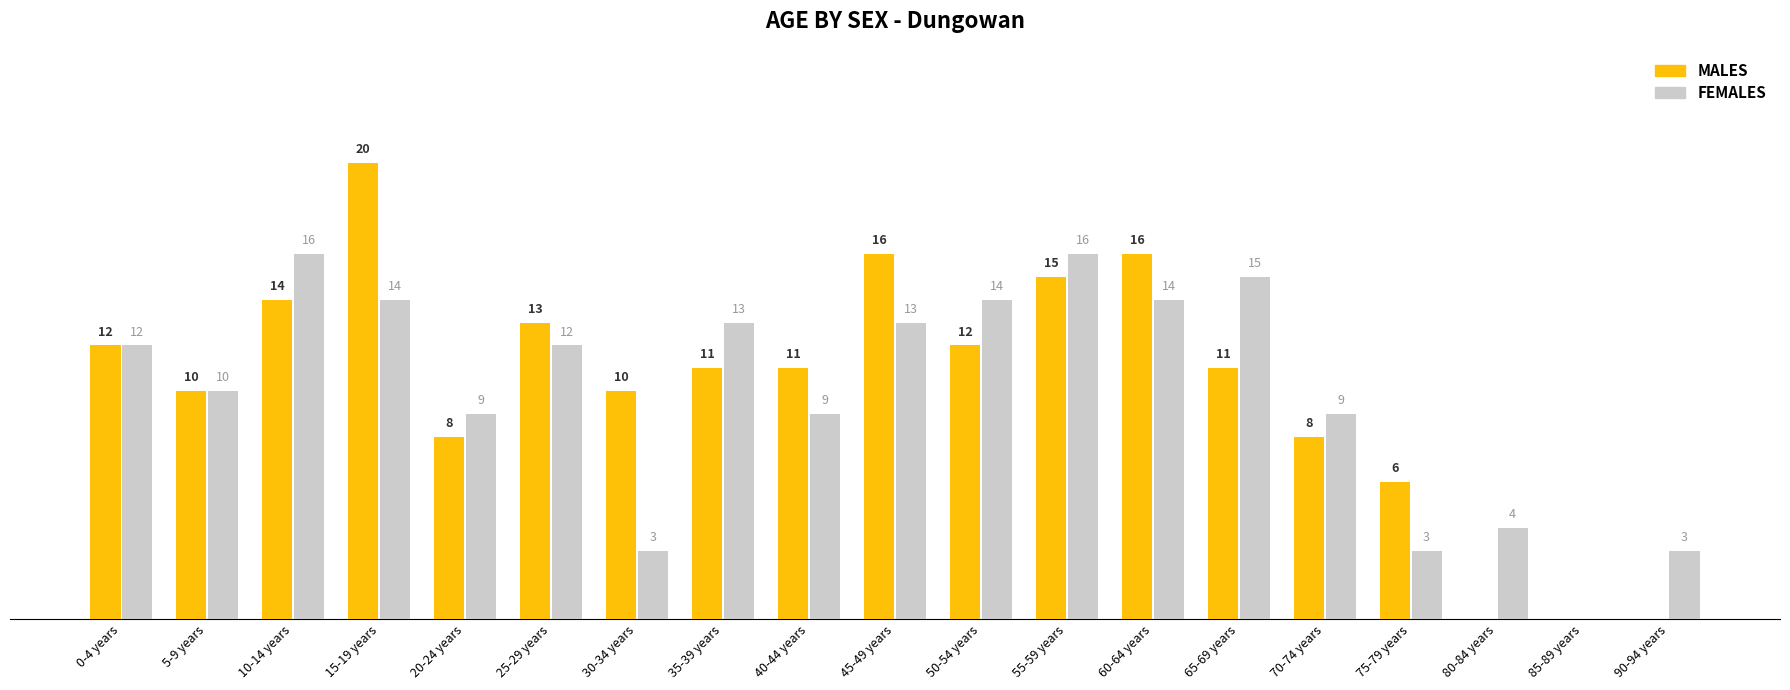

At which category is the sum across all series the highest?

15-19 years